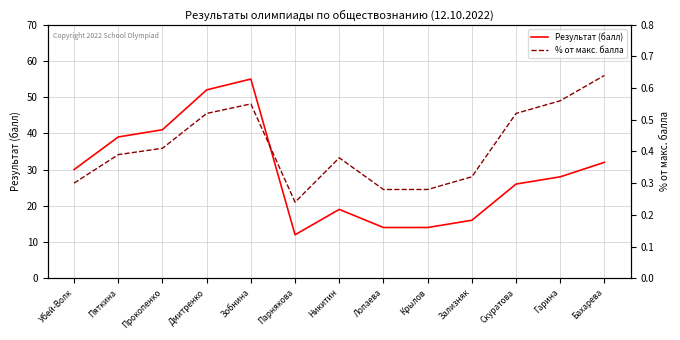

How many series are shown in this chart?

2